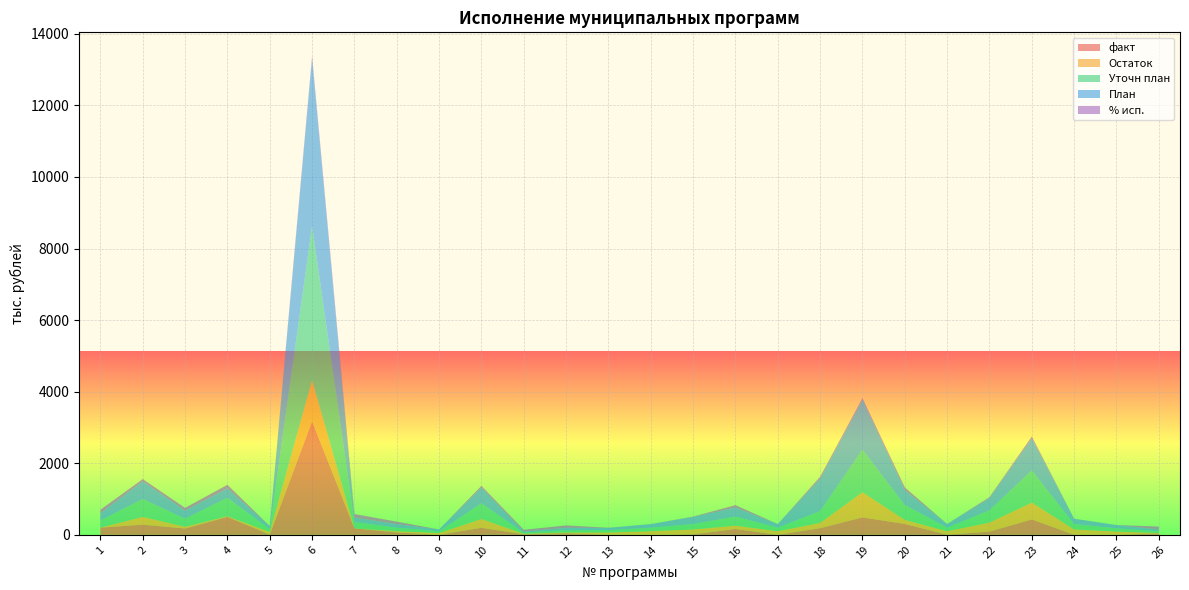

Reading left to right, what are all the values shown in this chart?

факт: 200.0	284.0	175.0	501.6	5.0	3171.6	179.3	68.0	0.0	196.0	15.0	43.6	3.6	0.0	13.0	161.8	0.0	184.8	487.3	303.6	3.0	89.1	430.0	0.0	0.0	40.0
Остаток: 0.0	216.0	50.0	16.8	75.0	1144.4	0.7	32.0	50.0	245.0	15.0	21.4	60.4	100.0	137.0	93.2	100.0	147.9	702.7	113.4	97.0	252.9	470.0	150.0	91.0	10.0
Уточн план: 200.0	500.0	225.0	518.4	80.0	4316.0	180.0	100.0	50.0	441.0	30.0	65.0	64.0	100.0	150.0	255.0	100.0	332.7	1190.0	417.0	100.0	342.0	900.0	150.0	91.0	50.0
План: 200.0	500.0	225.0	263.0	80.0	4667.0	120.0	100.0	50.0	441.0	30.0	65.0	64.0	100.0	200.0	255.0	100.0	900.0	1400.0	417.0	100.0	342.0	900.0	150.0	91.0	50.0
% исп.: 100.0	56.8	77.8	96.8	6.3	73.5	99.6	68.0	0.0	44.4	50.0	67.1	5.6	0.0	8.7	63.5	0.0	55.5	41.0	72.8	3.0	26.0	47.8	0.0	0.0	80.0